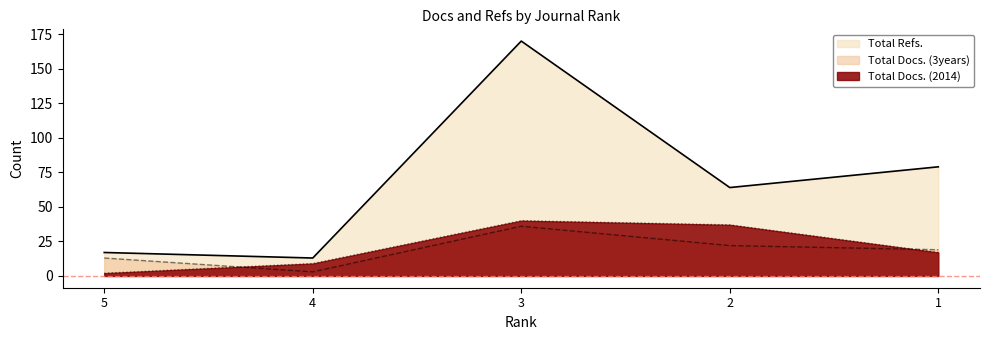

True or false: Total Refs. and Total Docs. (2014) cross at least once.

False